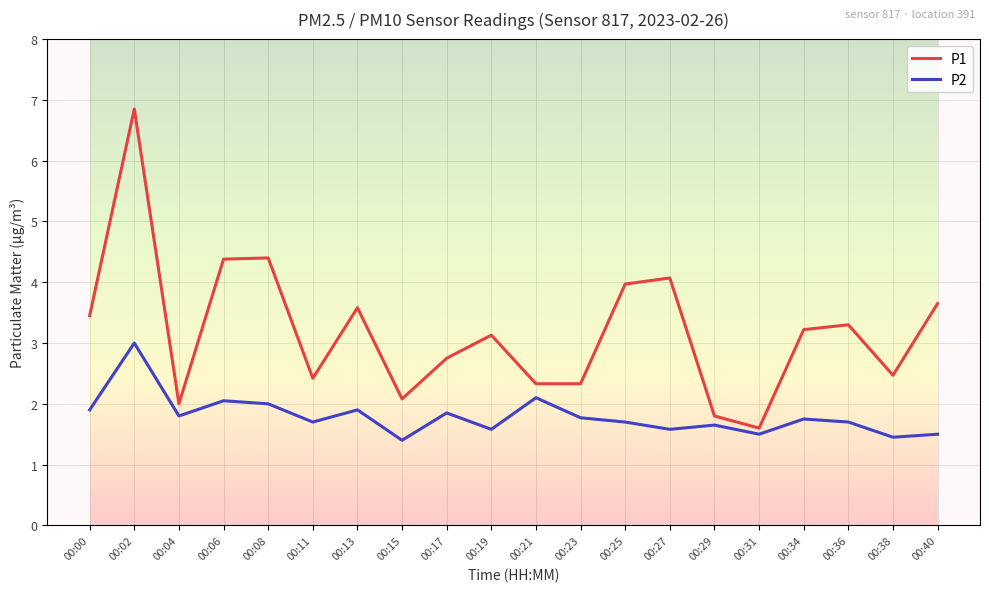

What is the value of the P2 point at the 12th from the left?

1.8